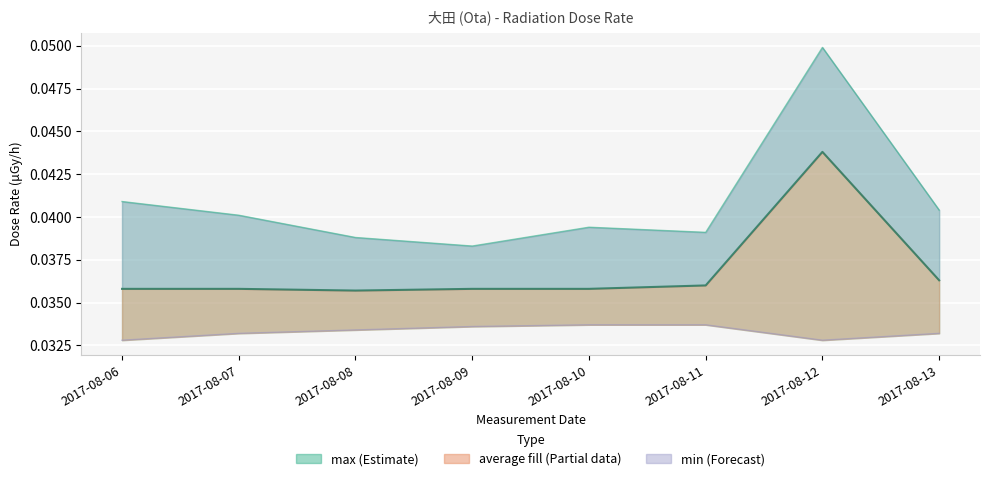

Rank the series by their average value, from lowest to highest.

min, average (mean), max